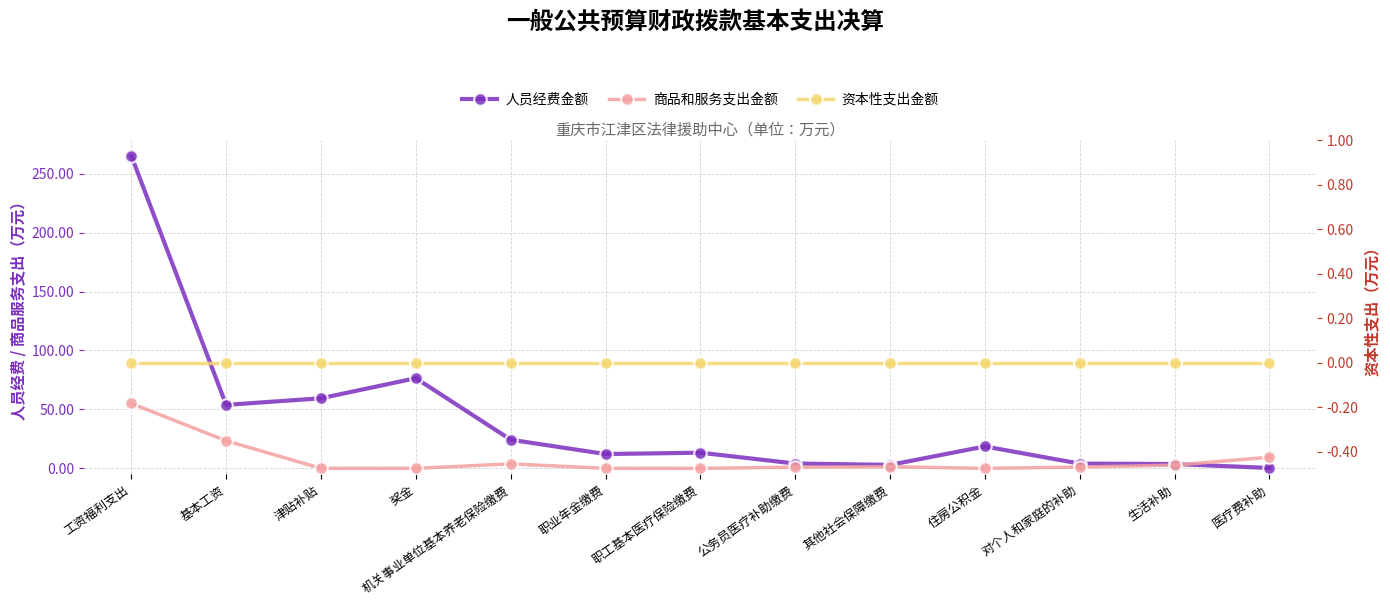

What are all the series names shown in the legend?

人员经费金额, 商品和服务支出金额, 资本性支出金额